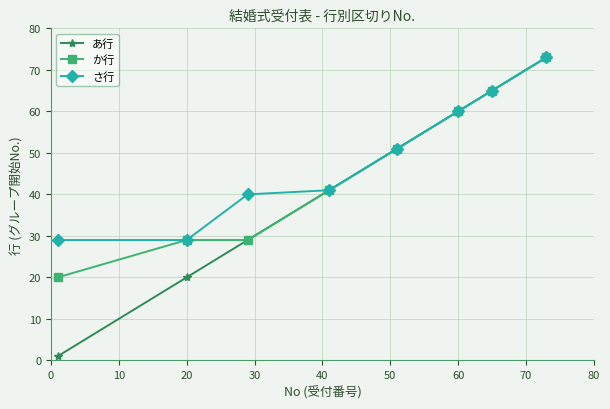

True or false: さ行 has more than 1 points higher than both neighbors.

False